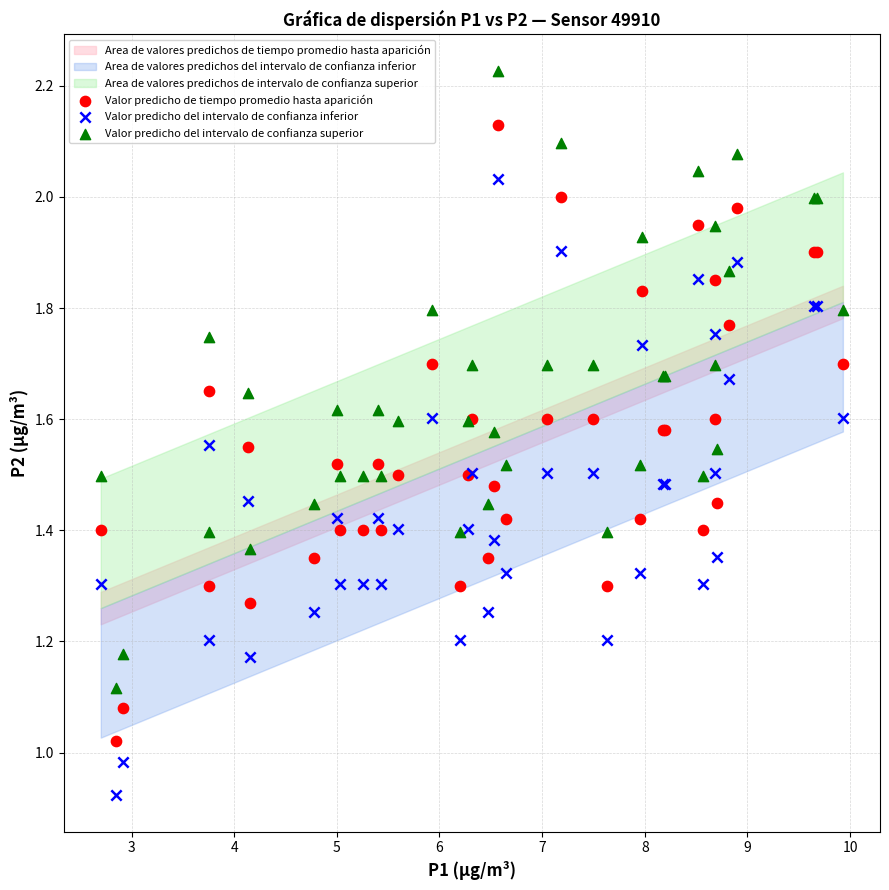

What is the X range (max minus min) for the scatter plot?

7.2